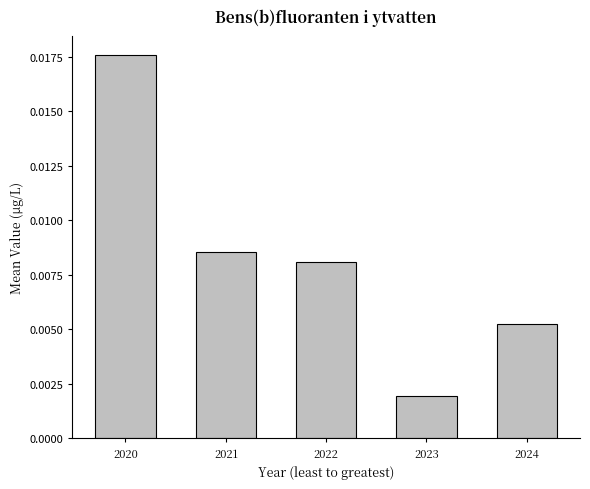

Between 2023 and 2024, which is larger?

2024